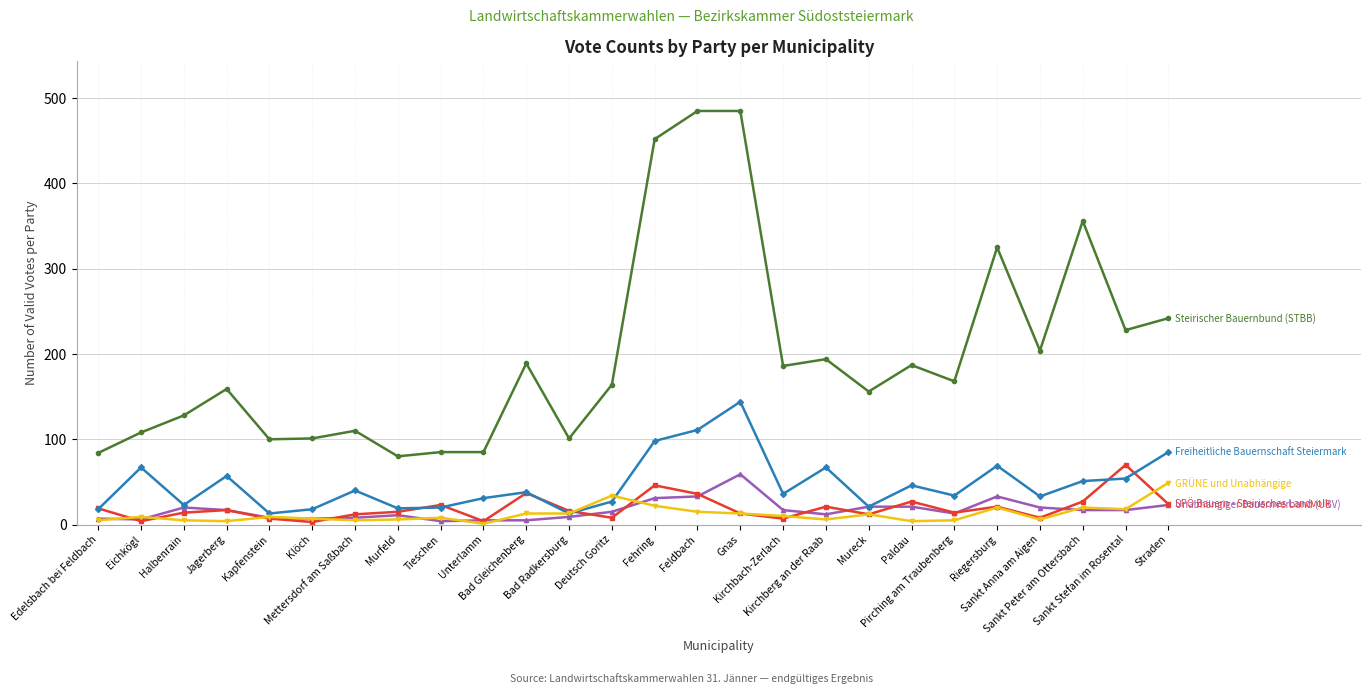

What is the greatest value displayed?

485